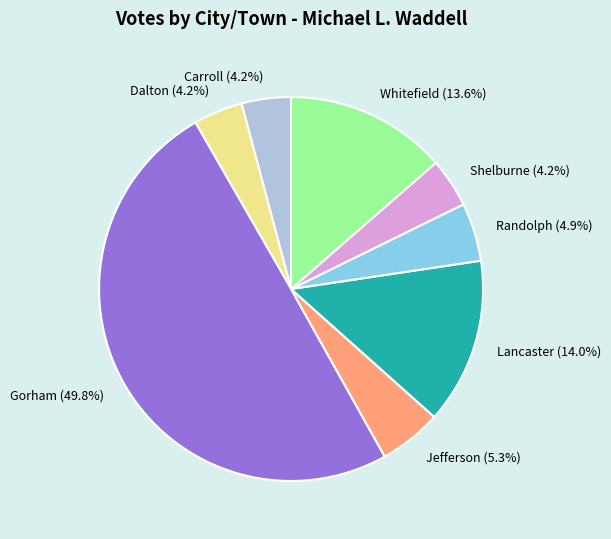

Which has a higher value, Whitefield or Dalton?

Whitefield